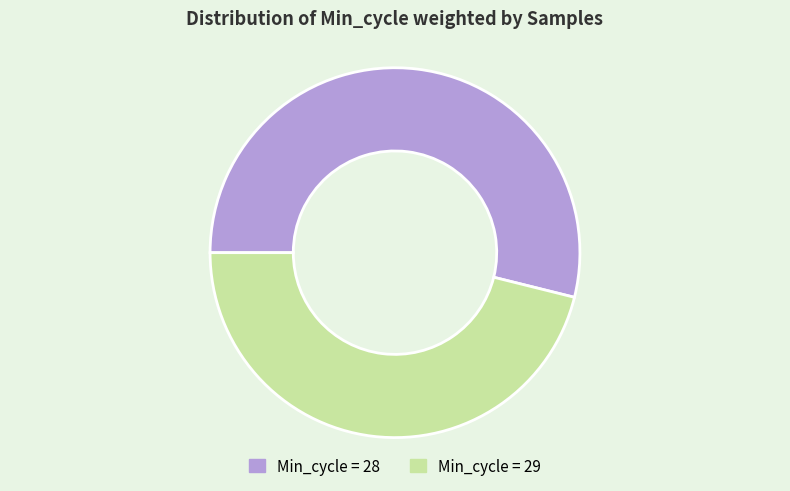

How many slices are in this pie chart?

2